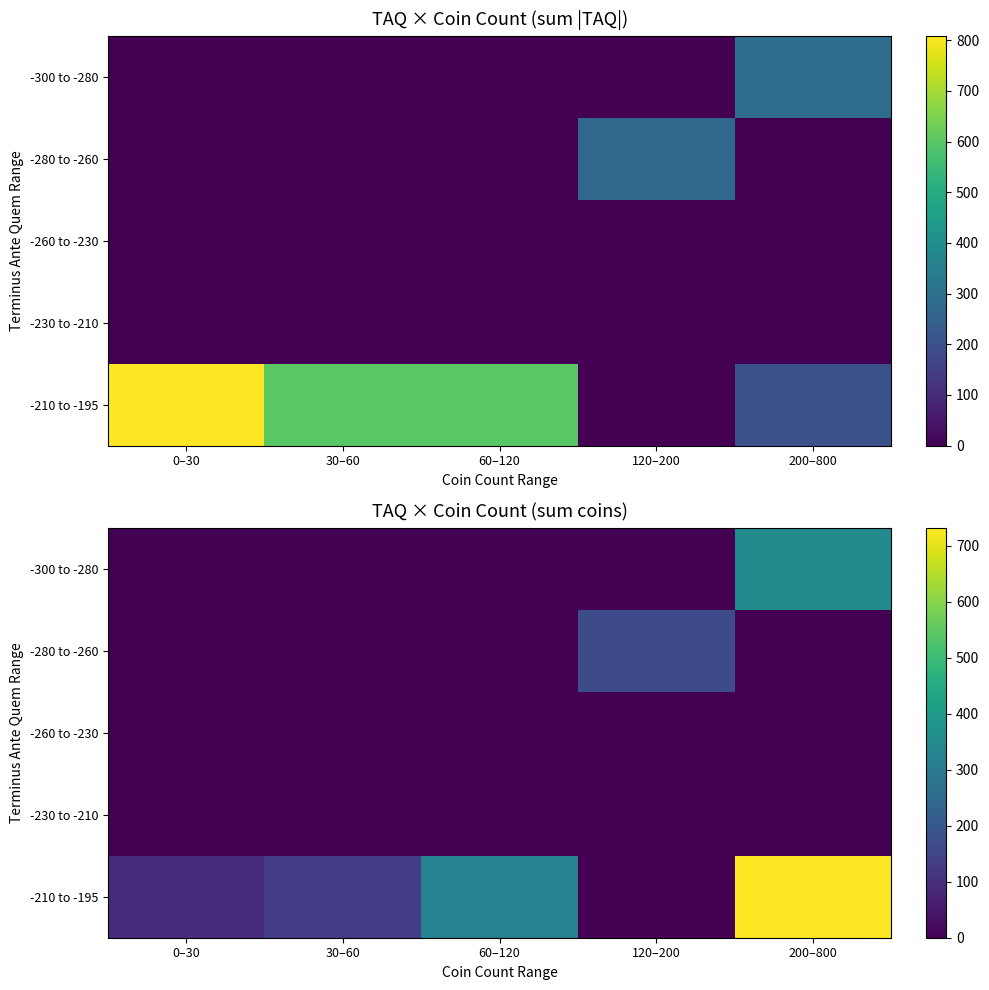

The value of -210 to -195 at 200–800 is 731. True or false?

True